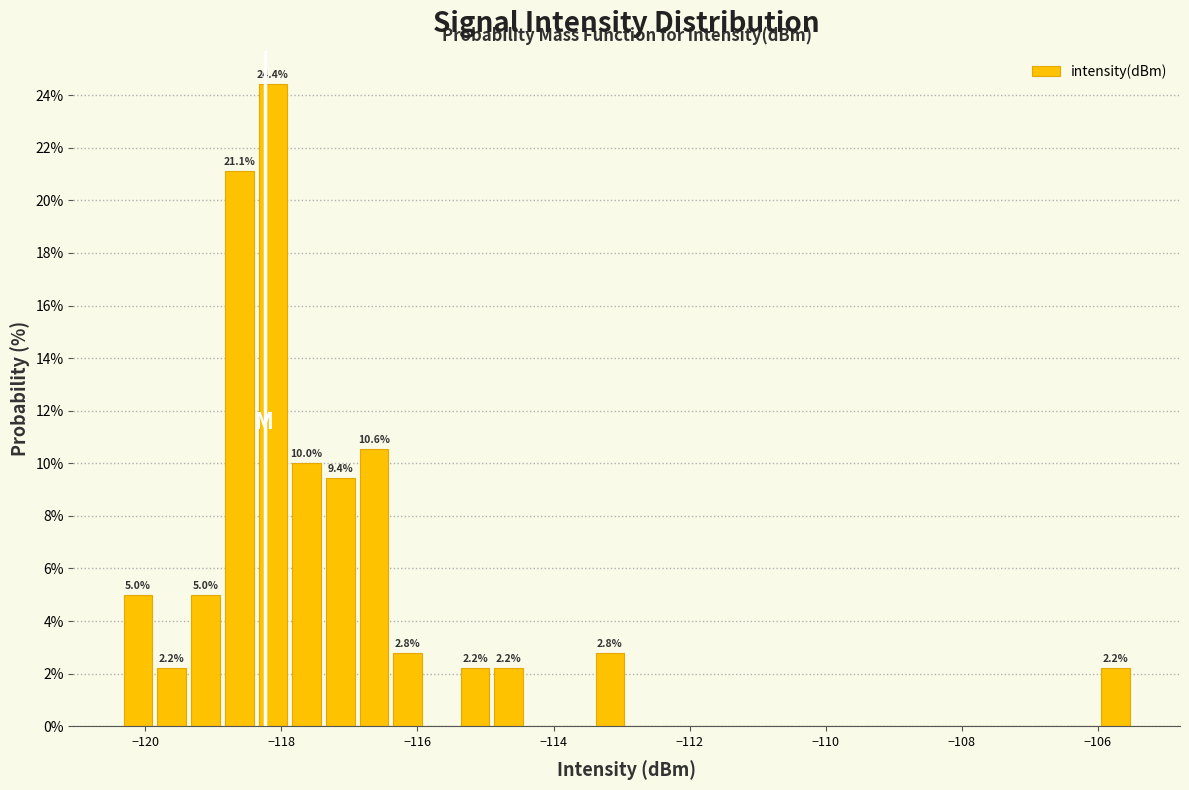

Read against the x-axis, roughly where is the centre of the tallest bar?

-118.2